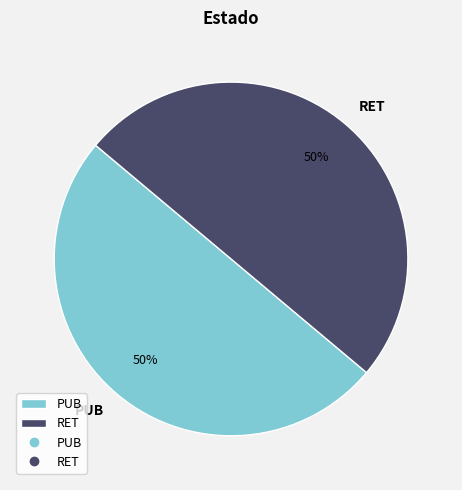

To the nearest percent, what is the average slice percentage?

50%